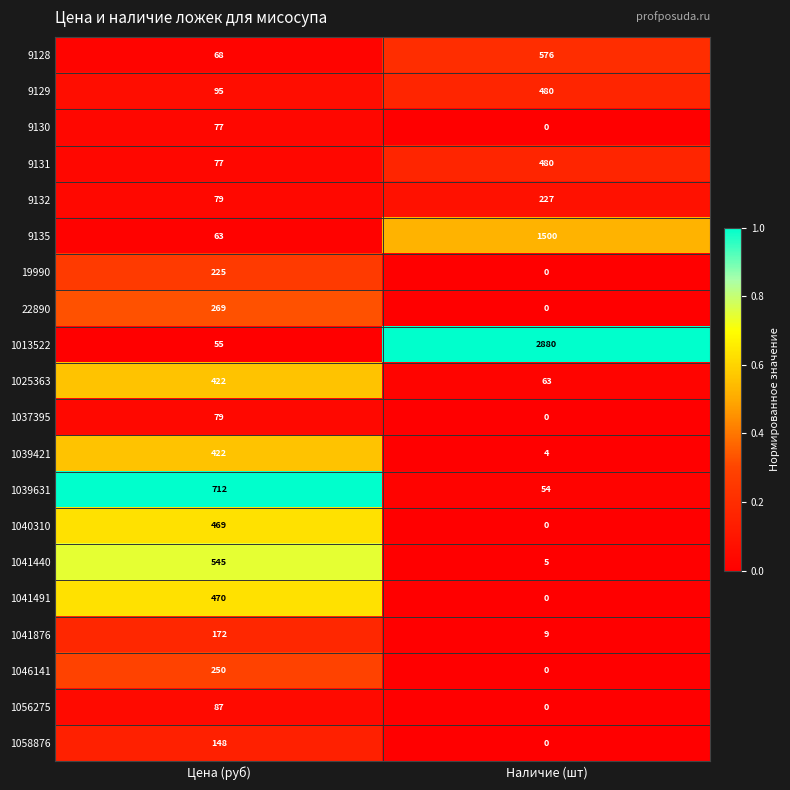

True or false: 1056275 has a value of 156 at Цена (руб).

False